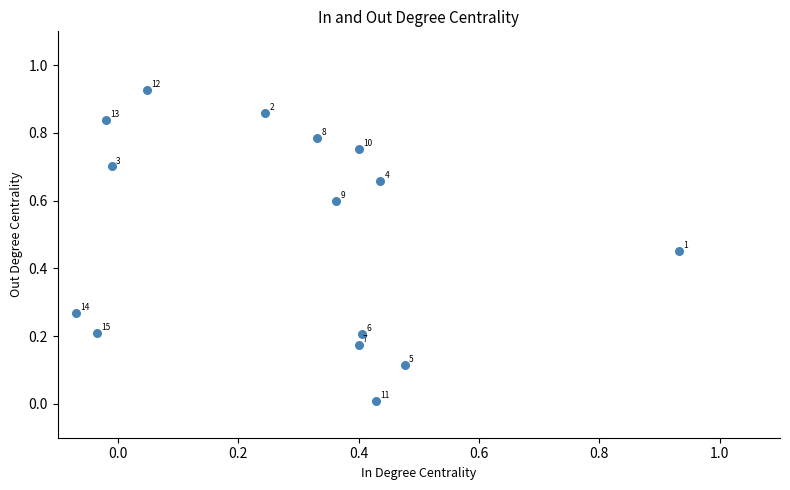

What is the range of X values (max minus min)?

1.0